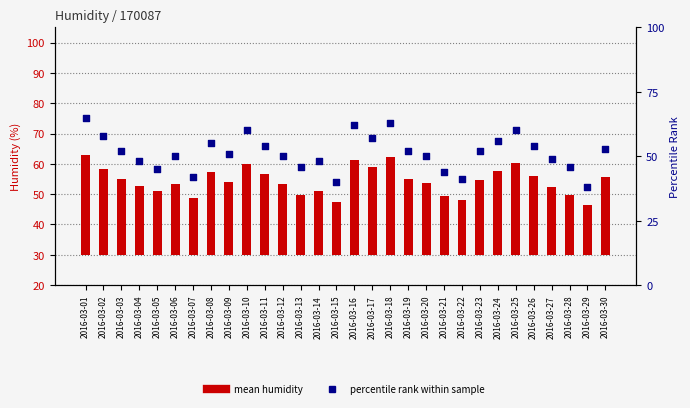

What are all the series names shown in the legend?

mean humidity, percentile rank within sample